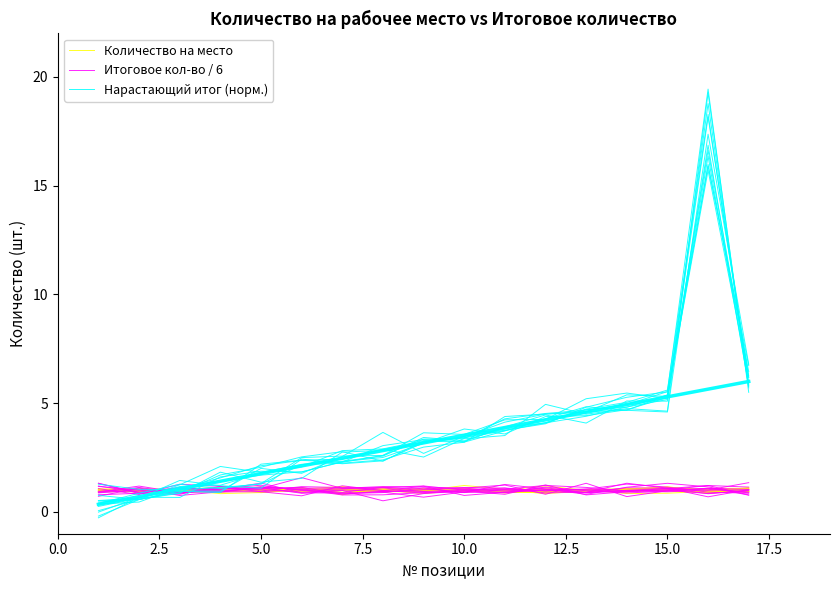

Is the value of Итоговое кол-во / 6 at 13 greater than the value of Нарастающий итог (норм.) at 9?

No